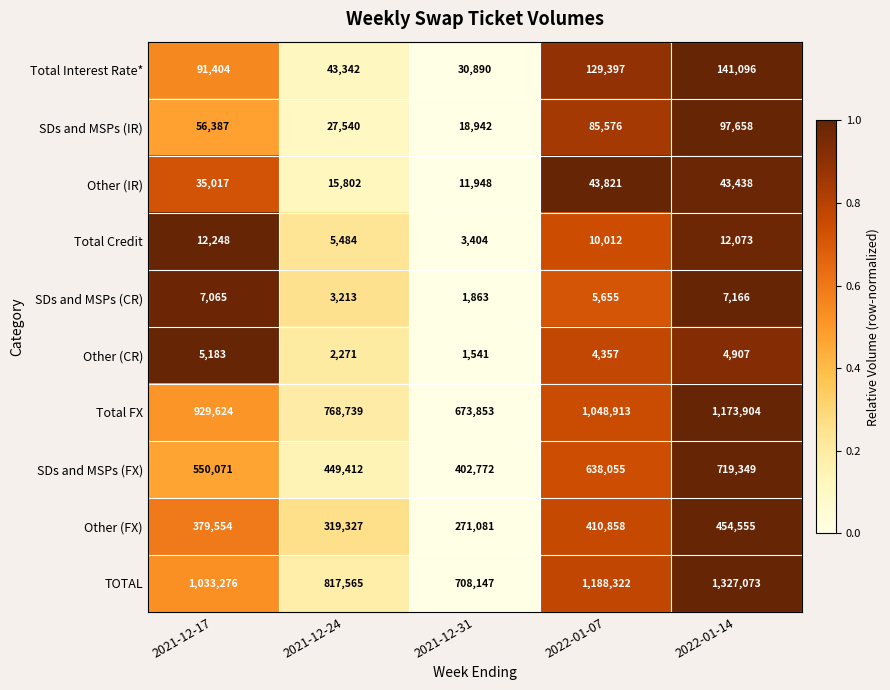

Where is Total FX nearest to the value 923878?

2021-12-17